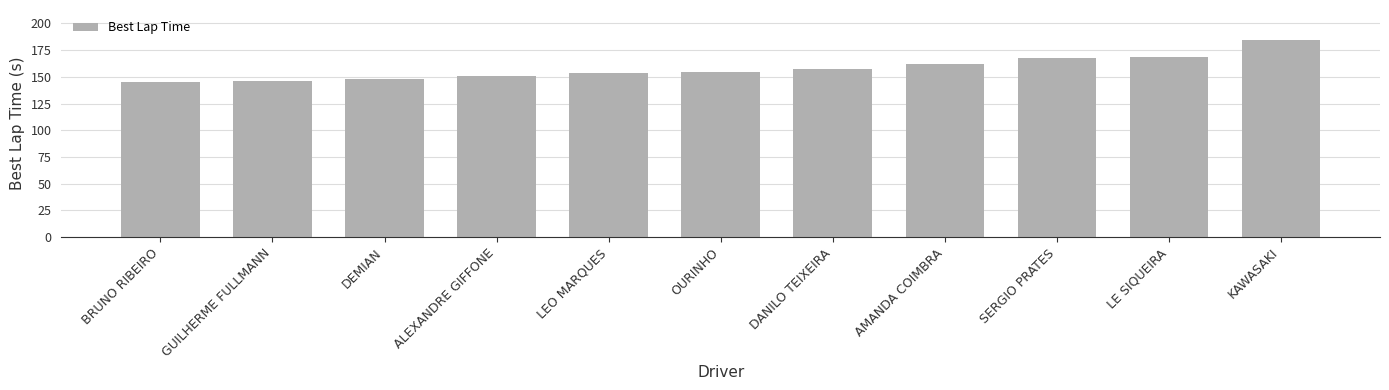

The value at AMANDA COIMBRA is 288.0. True or false?

False